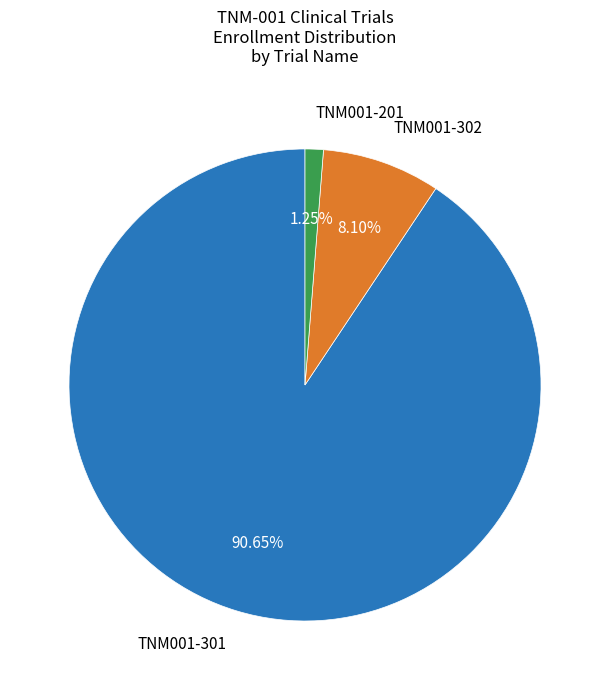

Does any single category account for the majority?

Yes